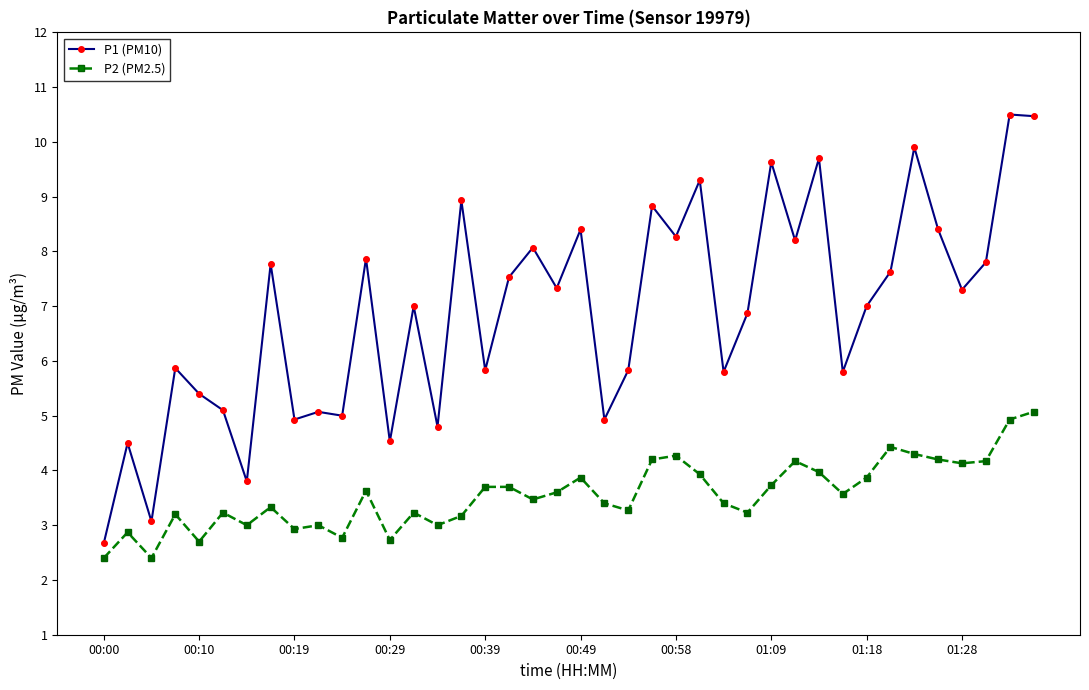

At how many categories does at least one series exceed 6?

23